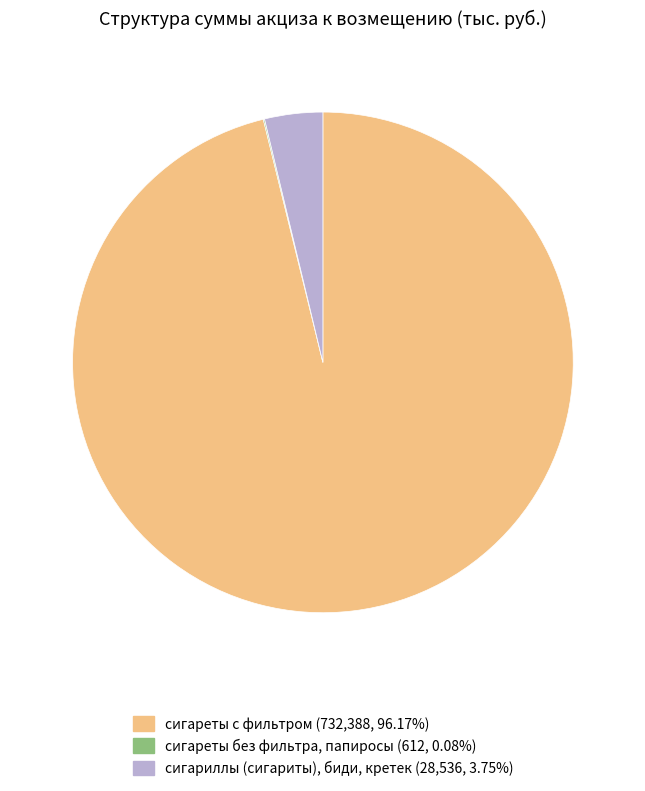

Combined, do сигареты с фильтром and сигариллы (сигариты), биди, кретек account for over 50%?

Yes